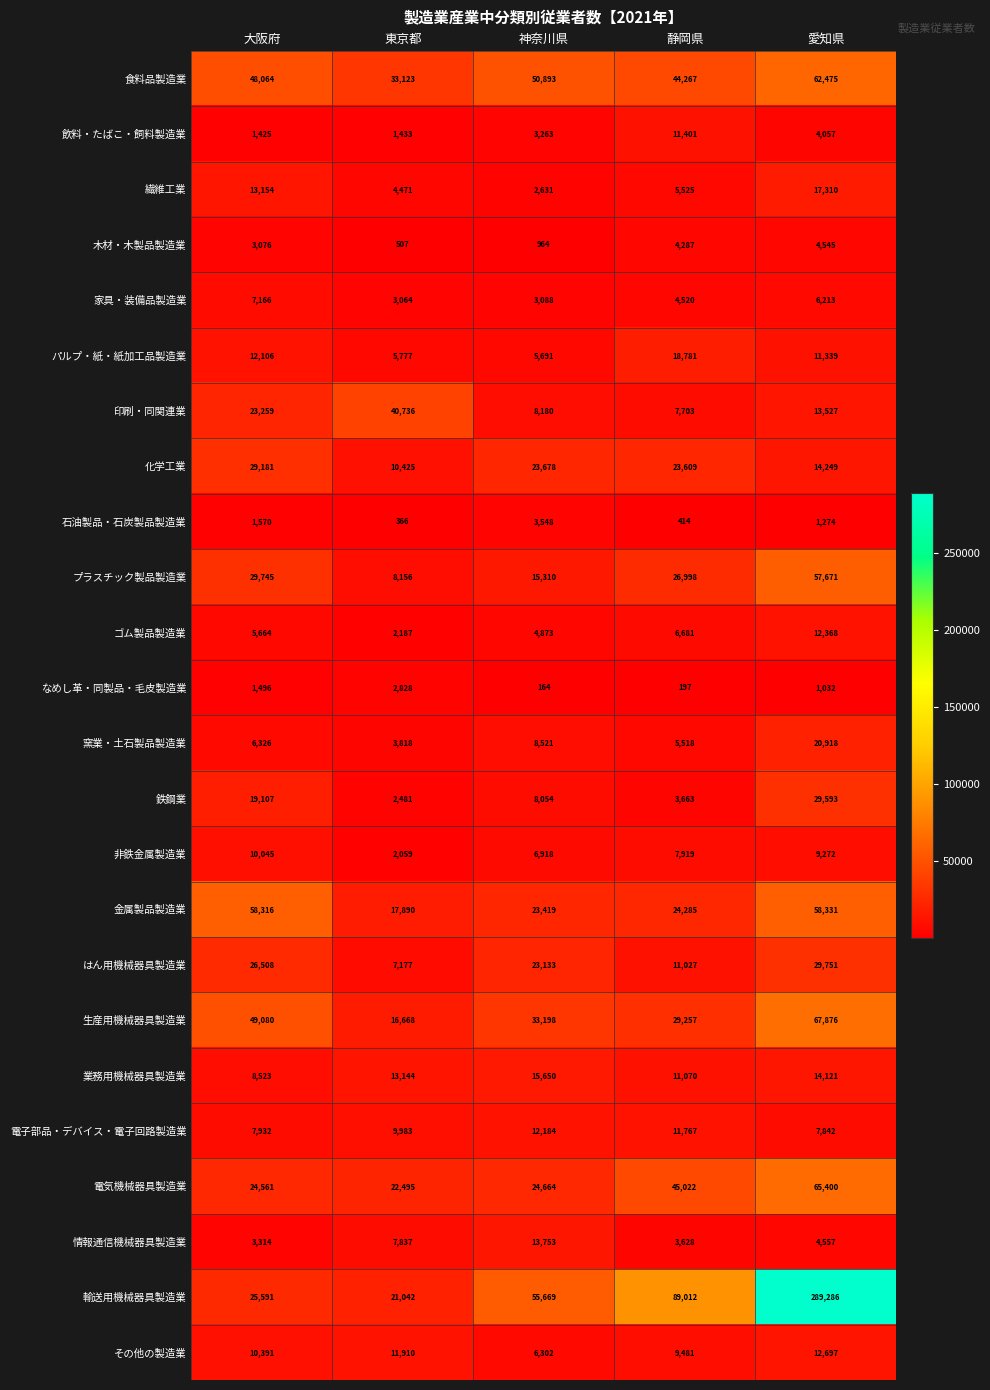

Count the number of data series in this chart.

24